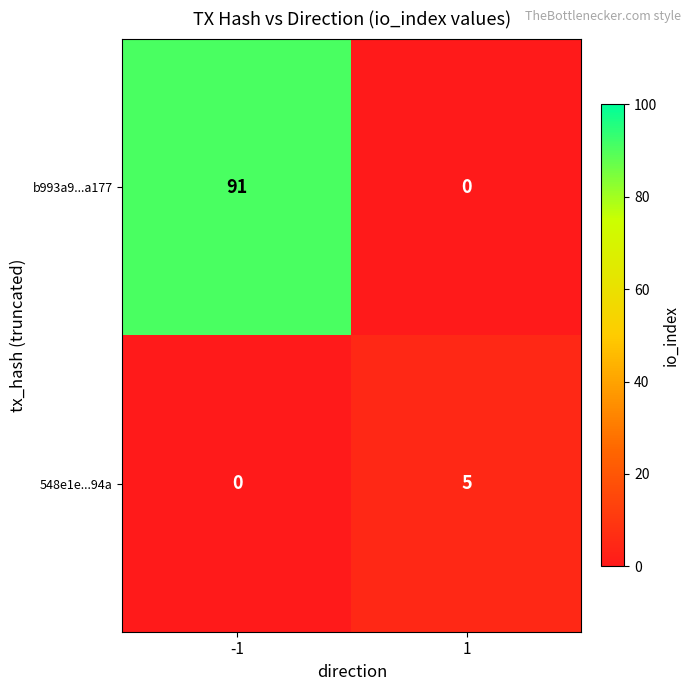

What is the total value across all series at -1?

91